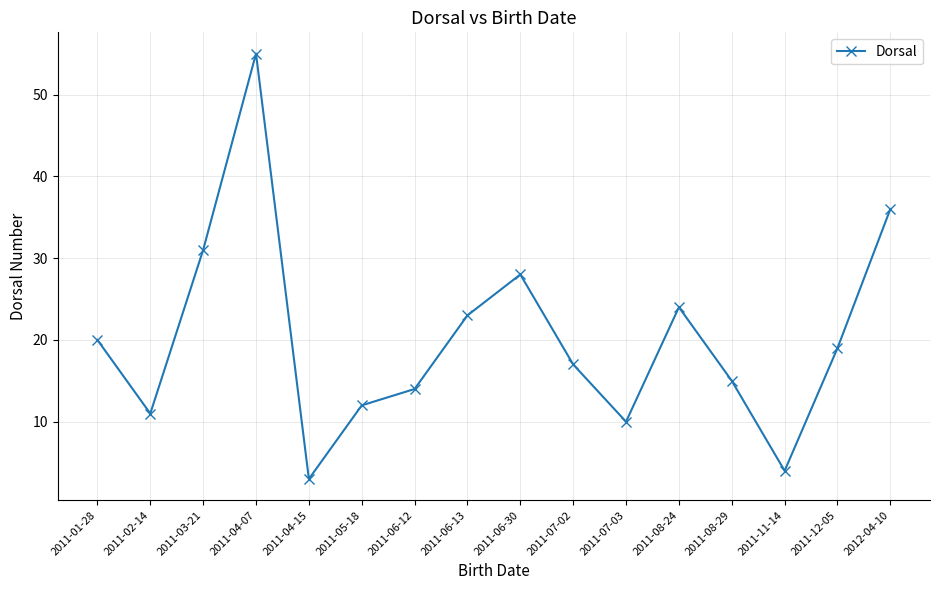

Which has a higher value, 2011-07-02 or 2011-08-24?

2011-08-24